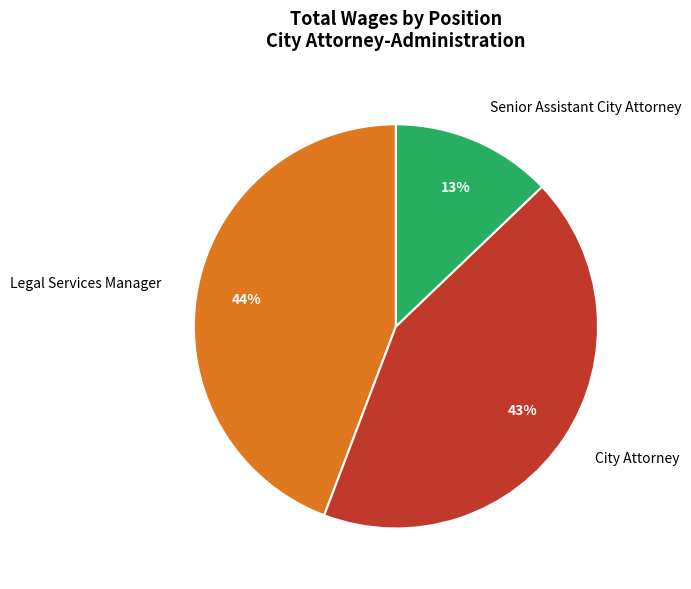

How many segments does this pie chart have?

3